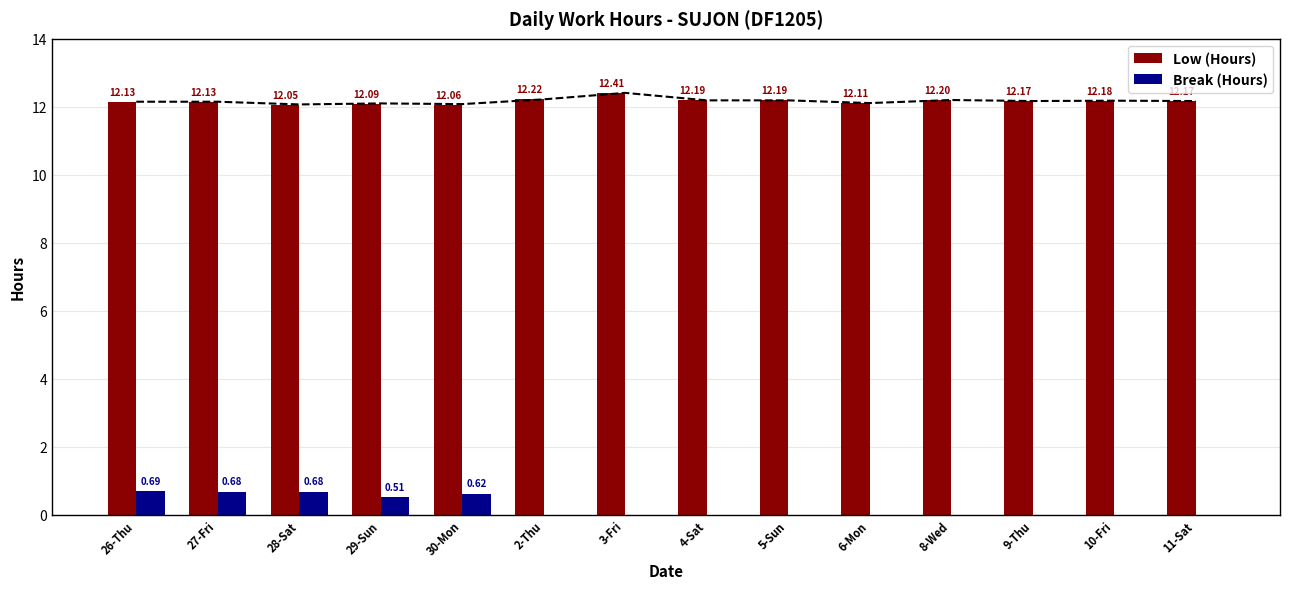

What is the label of the 13th bar from the left?

10-Fri